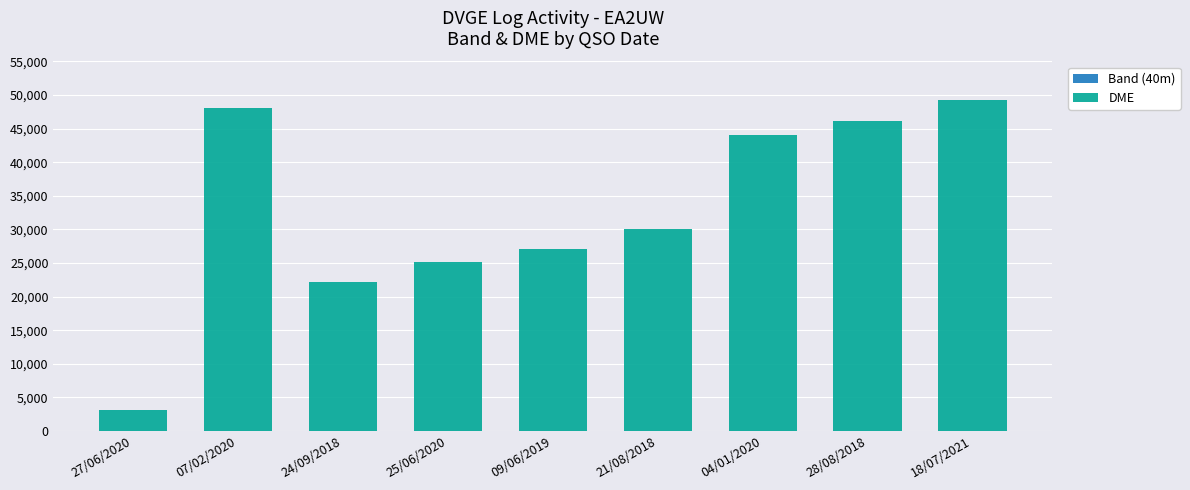

Rank the series at 07/02/2020 from highest to lowest value.

DME, Band (40m)